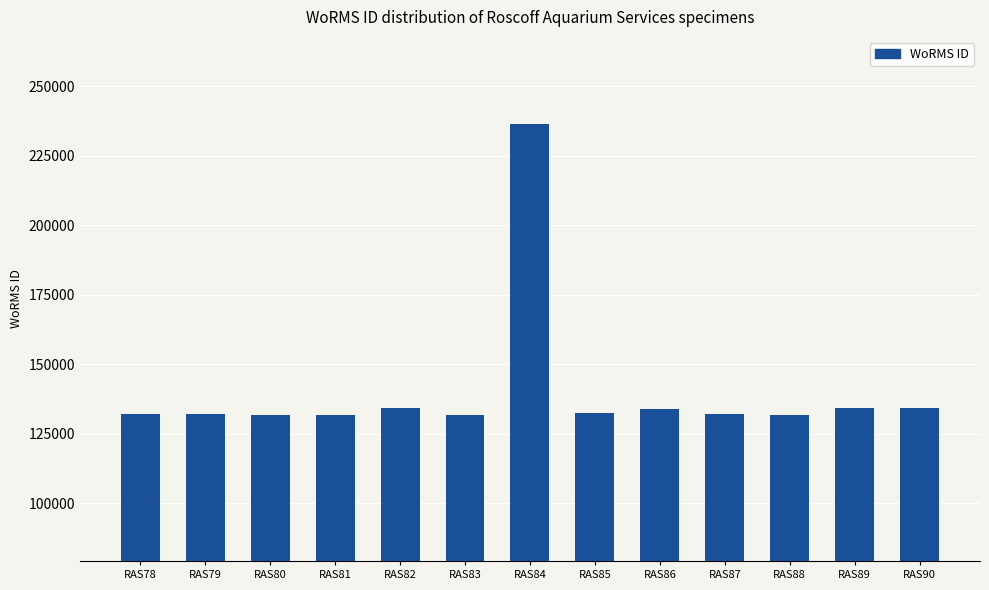

What is the ratio of the value at RAS89 to the value at RAS88?

1.0